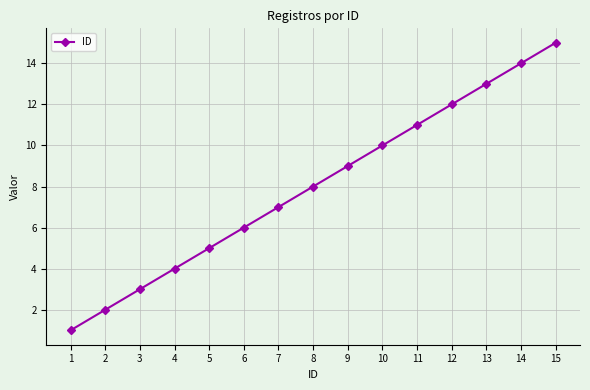

Which category has the highest value across all series?

15